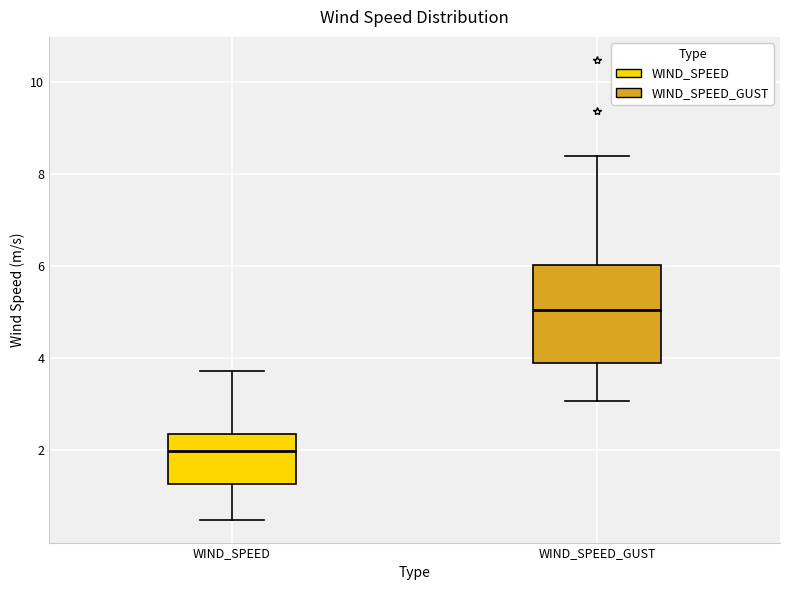

Reading left to right, transcribe this box plot: for each box, give where its median line is, the range the box spans, and where its two whiskers end, as read against the y-axis. The values are not printed on the chart, so give them approximately, as read against the axis.

WIND_SPEED: median 2.0, box 1.2 to 2.4, whiskers 0.6 to 3.8
WIND_SPEED_GUST: median 5.0, box 4.0 to 6.0, whiskers 3.0 to 8.4